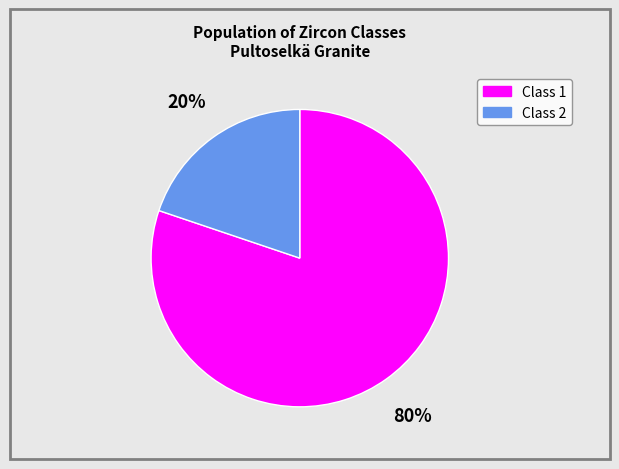

Does any single category account for the majority?

Yes